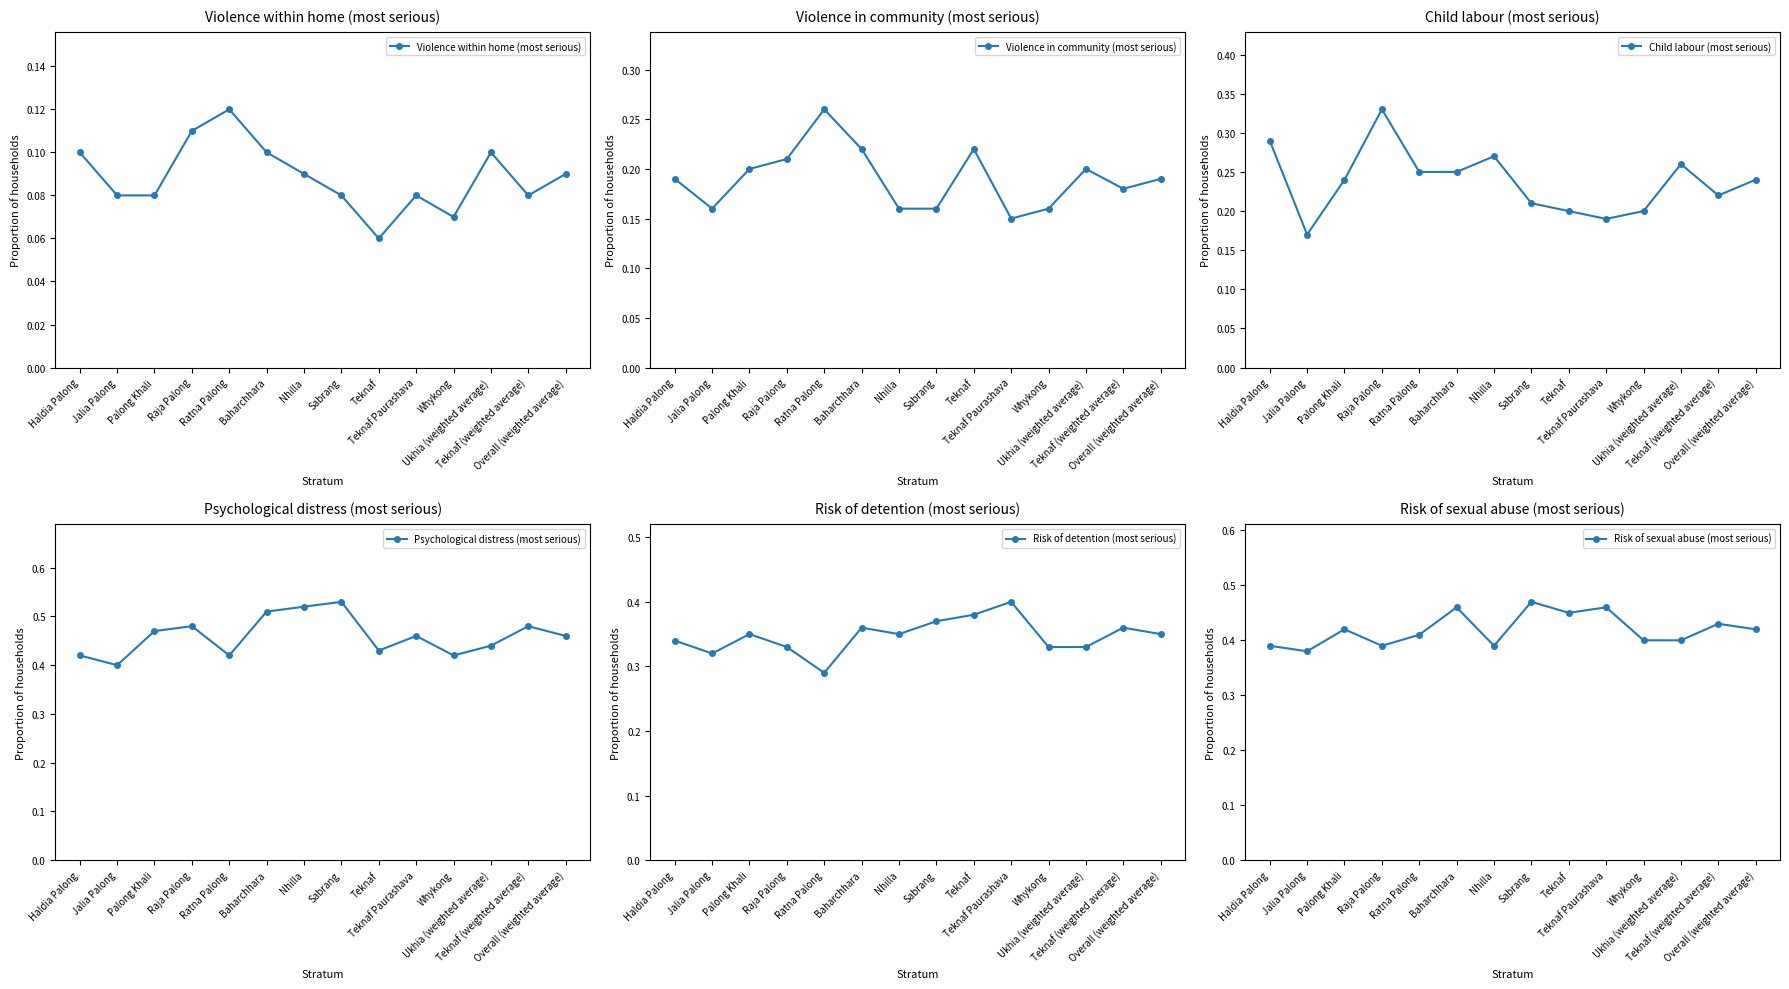

What is the difference between the second highest and minimum values in the Risk of sexual abuse (most serious) series?

0.1